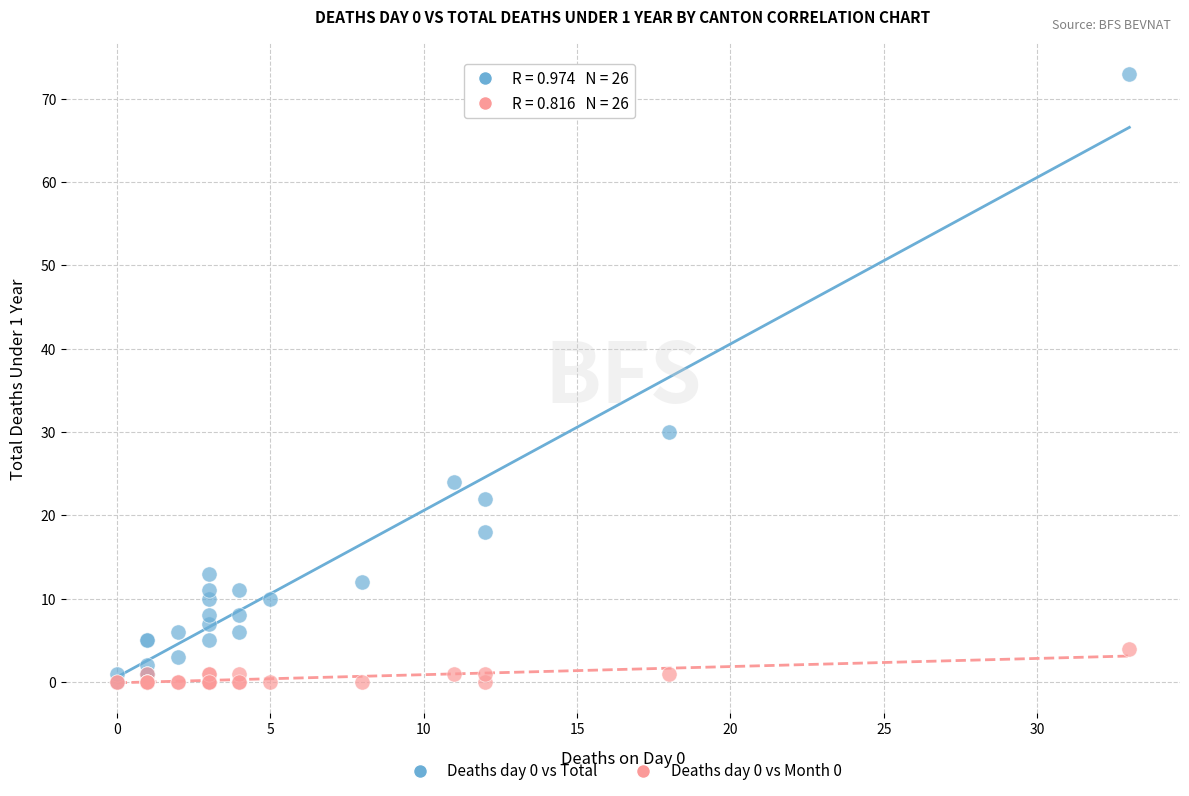

What are all the series names shown in the legend?

Deaths day 0 vs Total, Deaths day 0 vs Month 0